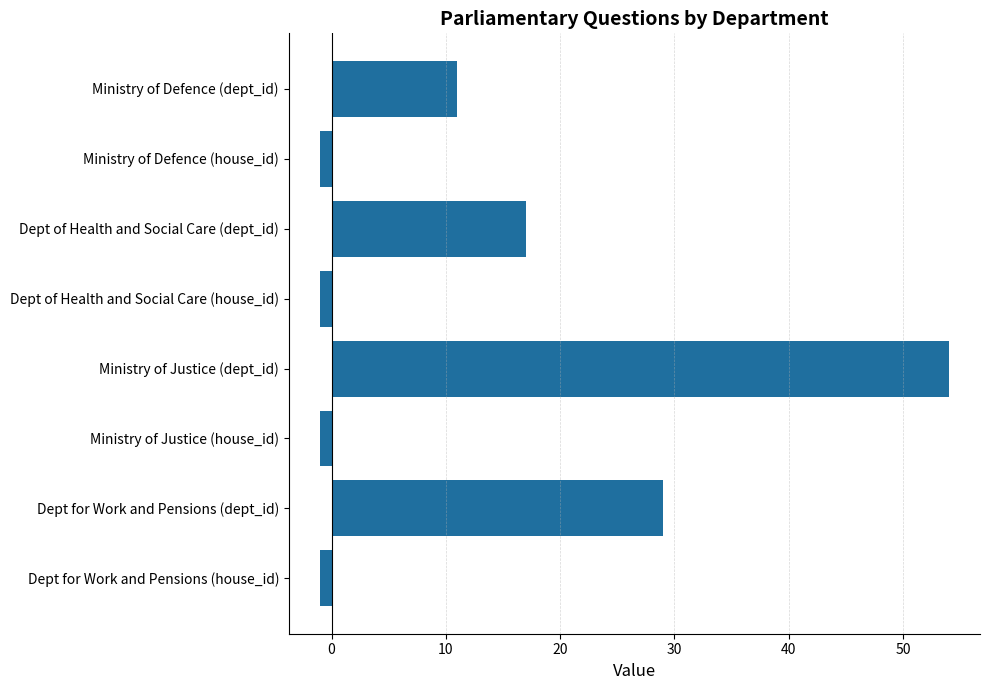

The value at Dept of Health and Social Care (dept_id) is 28. True or false?

False